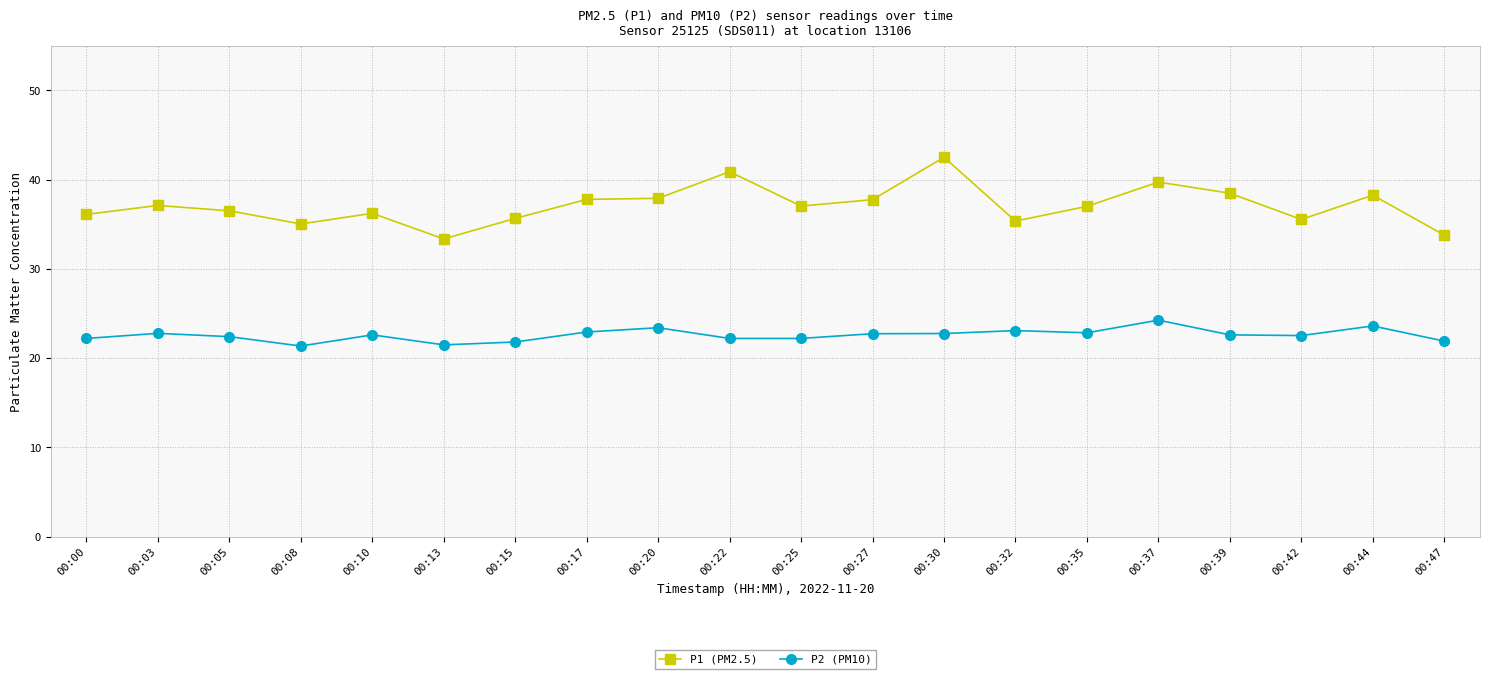

How many series are shown in this chart?

2